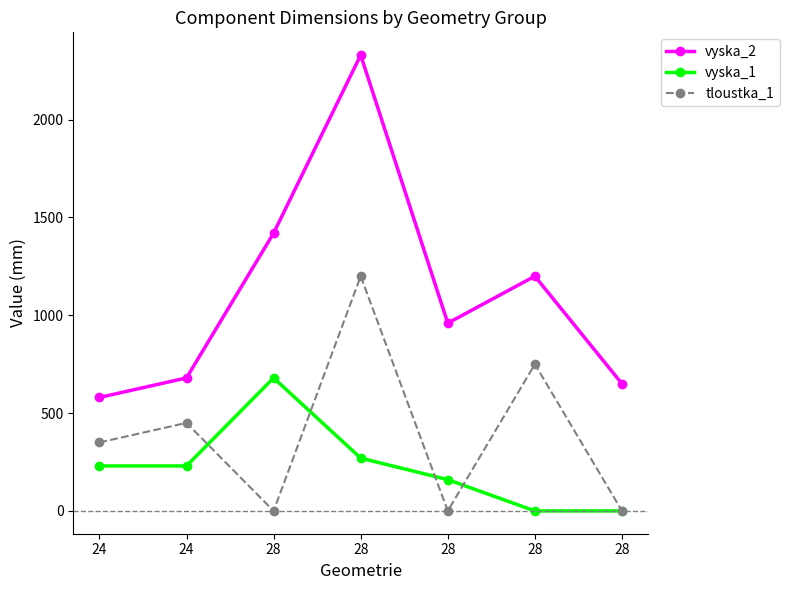

Which series has the largest total across all categories?

vyska_2